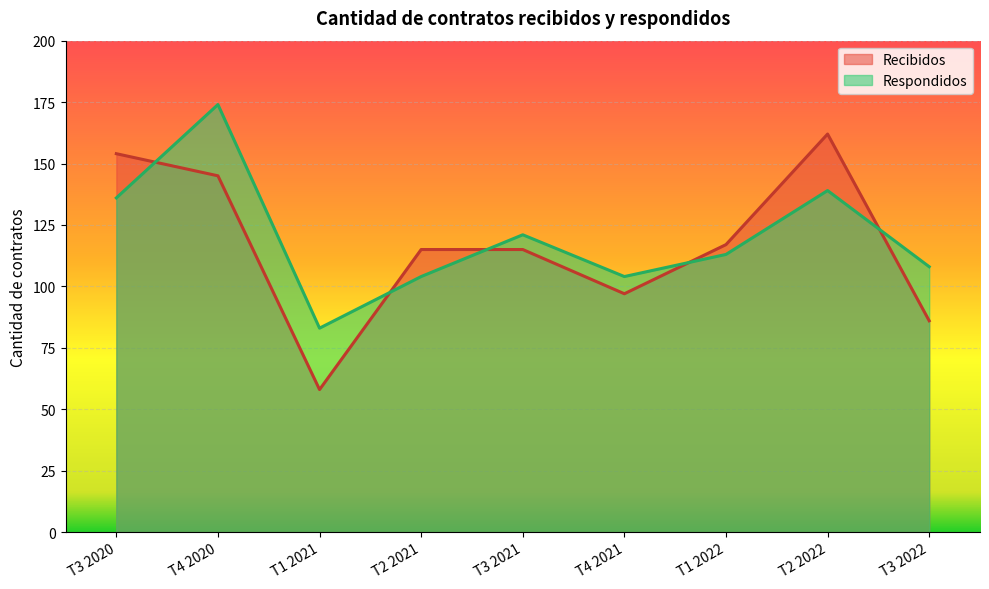

What value does the Recibidos series have at T4 2020, to the nearest 10?

140